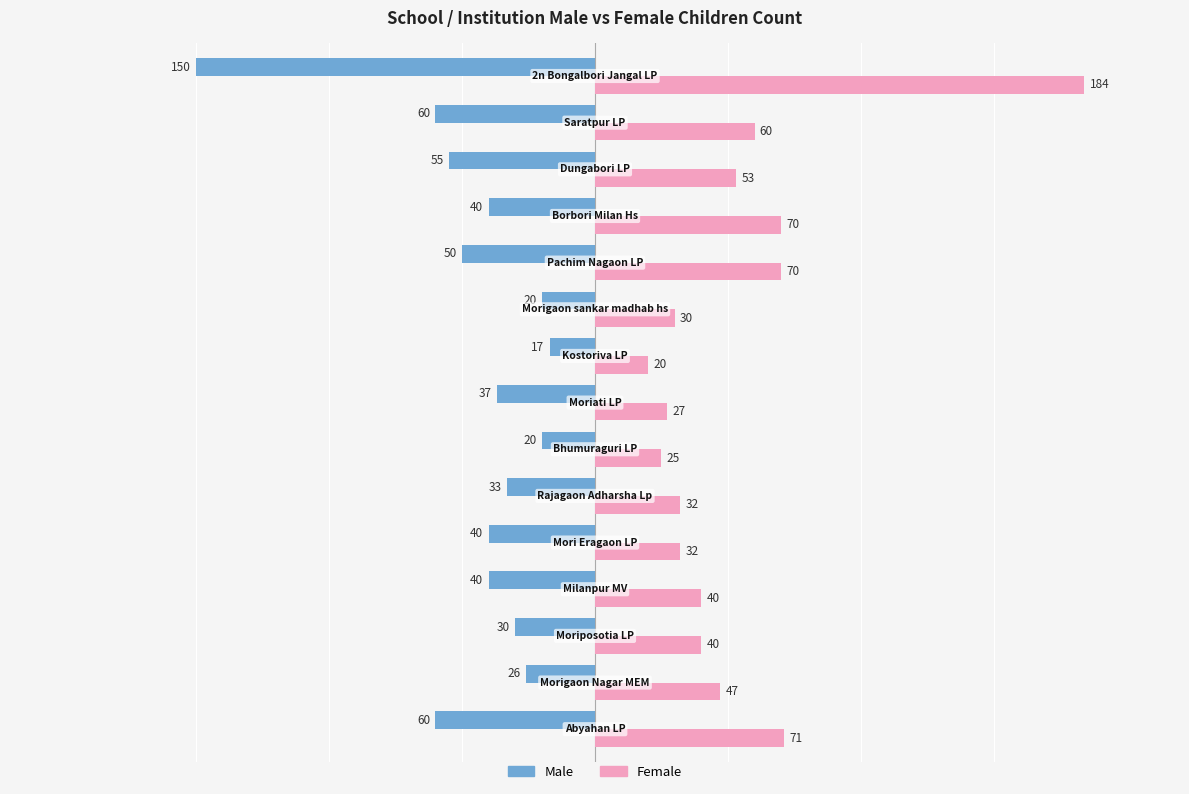

Rank the series by their average value, from lowest to highest.

Male, Female